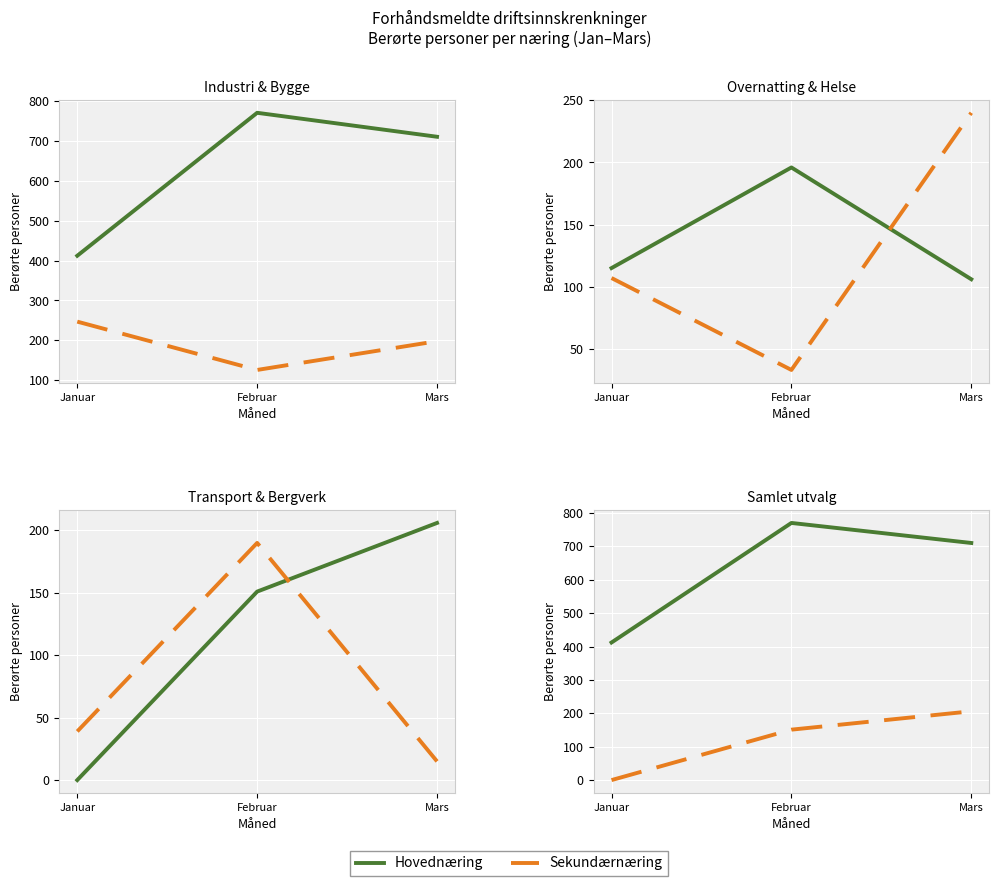

Is it true that Transport og lagring equals -93 at Januar?

False